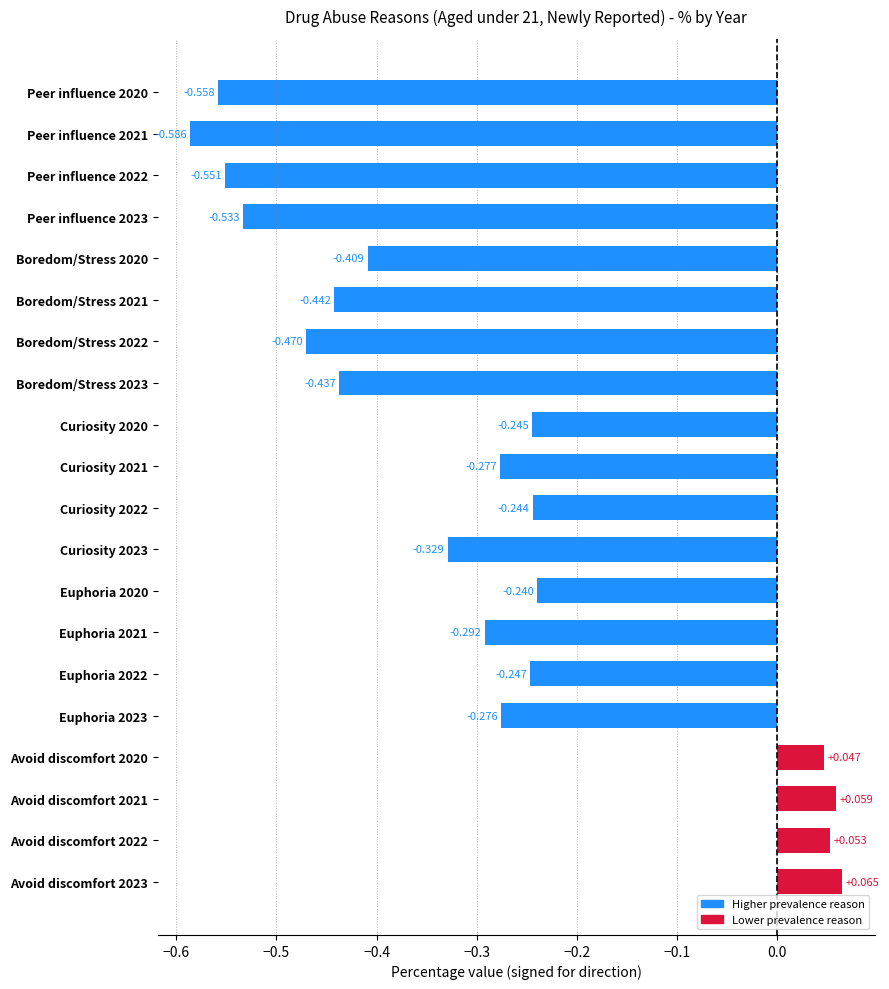

How many values are below 0?

16